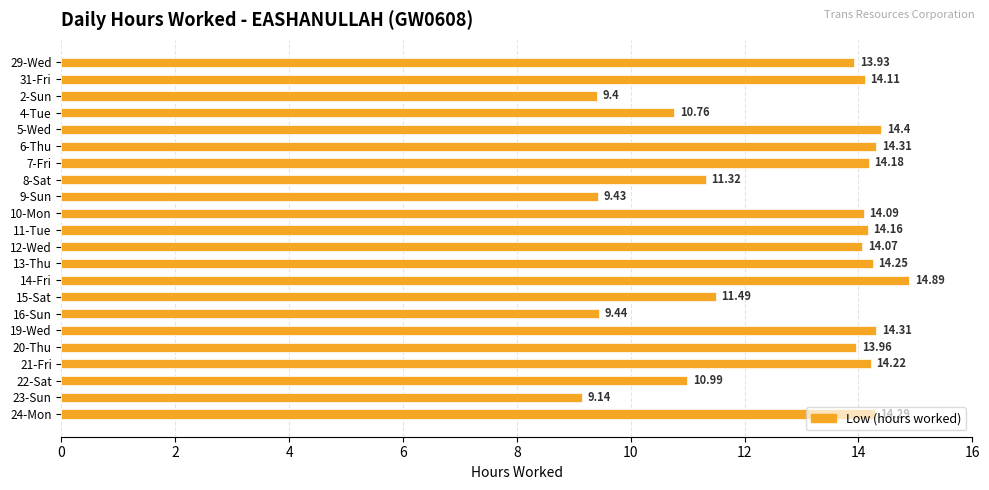

How many data points are less than 14?

10